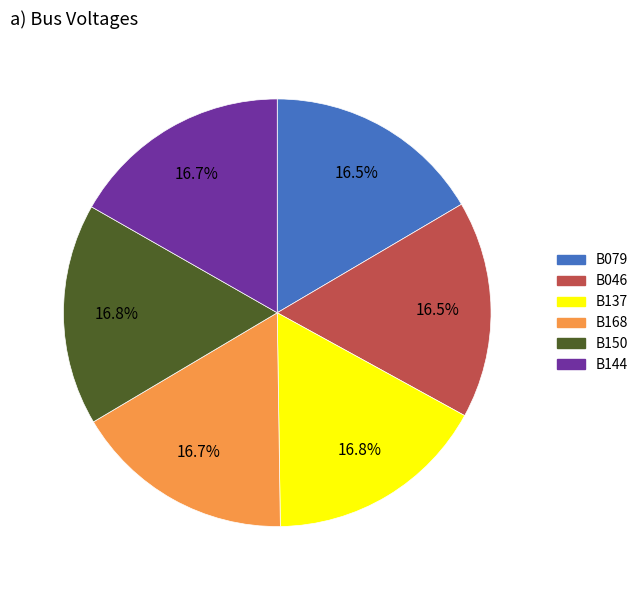

Approximately how many times larger is the value at B079 compared to B144?

1.0